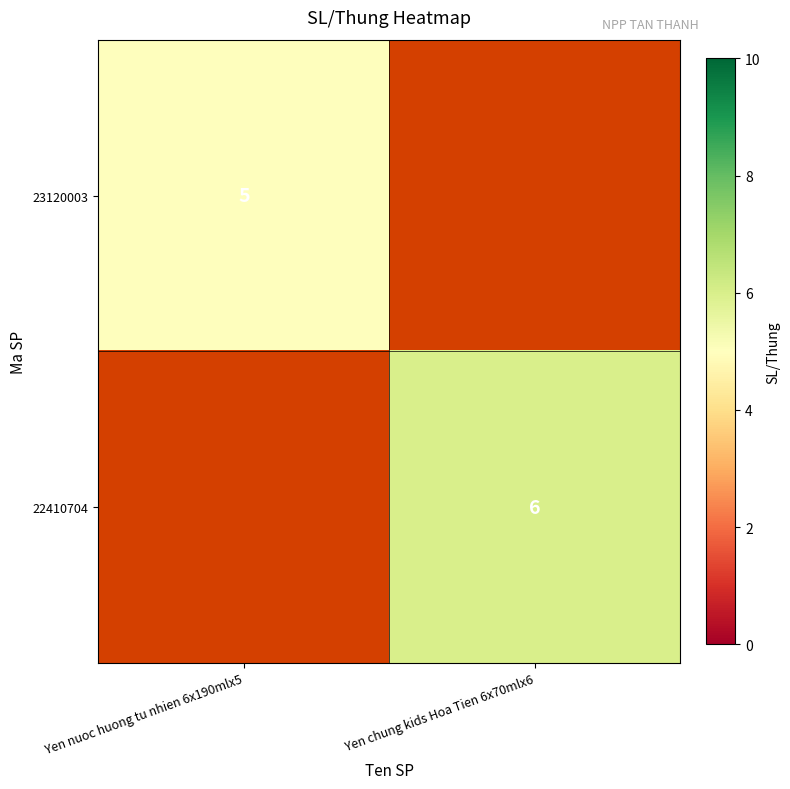

At which category does the chart reach its minimum across all series?

Yen nuoc huong tu nhien 6x190mlx5